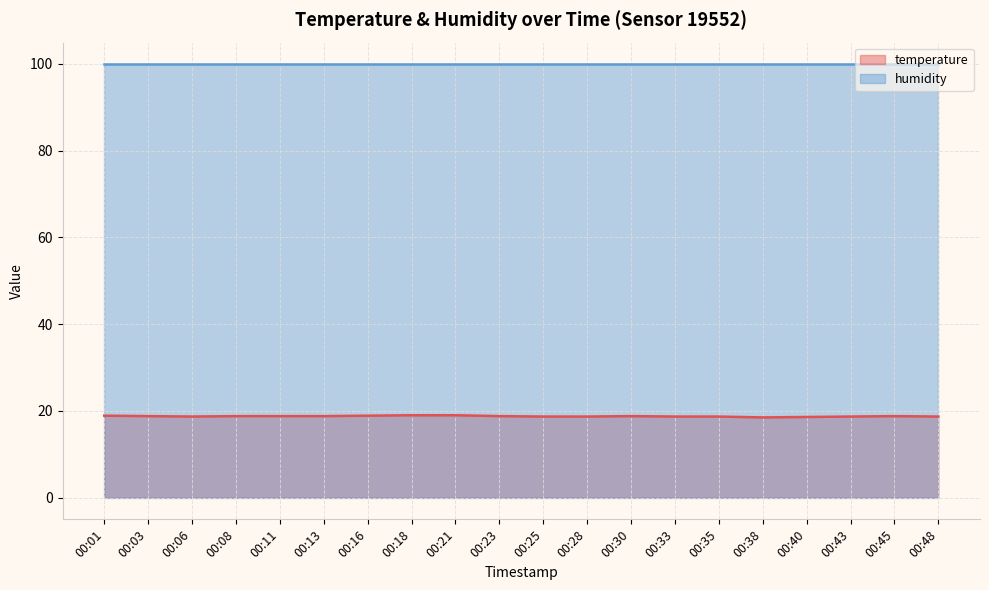

Between 00:48 and 00:13, which is larger?

00:13